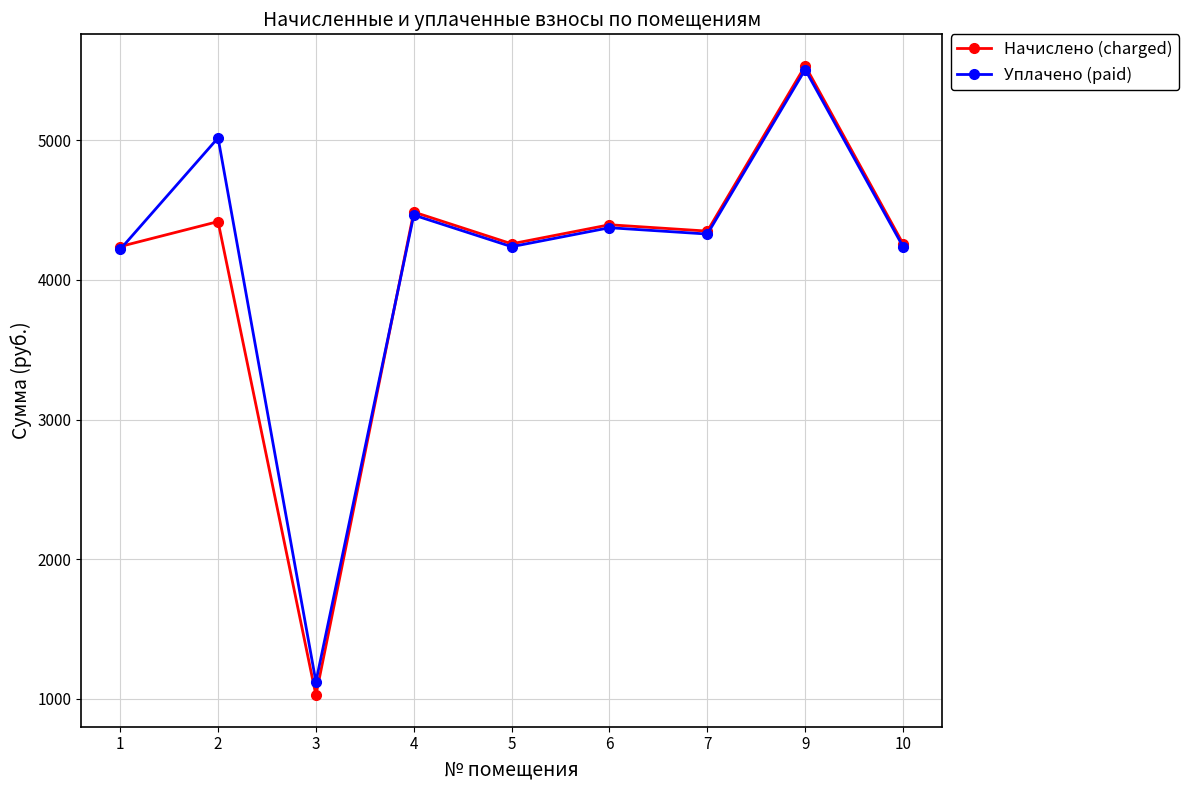

True or false: Начислено (charged) has more than 0 points higher than both neighbors.

True